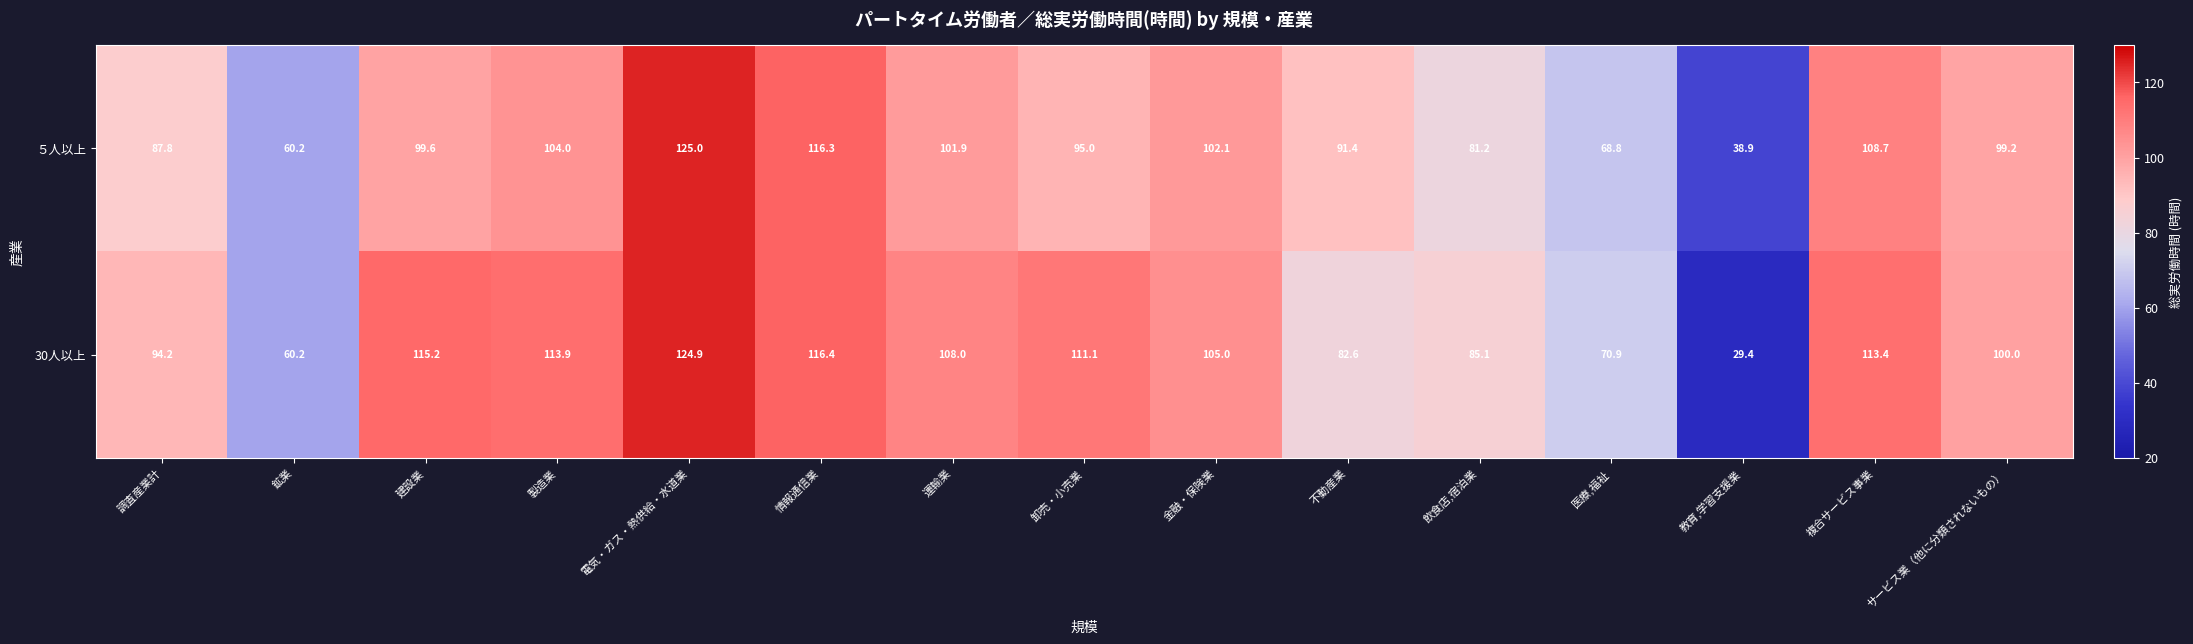

Reading right to left, list all the values displayed in this chart.

５人以上: サービス業（他に分類されないもの）=99.2	複合サービス事業=108.7	教育,学習支援業=38.9	医療,福祉=68.8	飲食店,宿泊業=81.2	不動産業=91.4	金融・保険業=102.1	卸売・小売業=95.0	運輸業=101.9	情報通信業=116.3	電気・ガス・熱供給・水道業=125.0	製造業=104.0	建設業=99.6	鉱業=60.2	調査産業計=87.8
30人以上: サービス業（他に分類されないもの）=100.0	複合サービス事業=113.4	教育,学習支援業=29.4	医療,福祉=70.9	飲食店,宿泊業=85.1	不動産業=82.6	金融・保険業=105.0	卸売・小売業=111.1	運輸業=108.0	情報通信業=116.4	電気・ガス・熱供給・水道業=124.9	製造業=113.9	建設業=115.2	鉱業=60.2	調査産業計=94.2